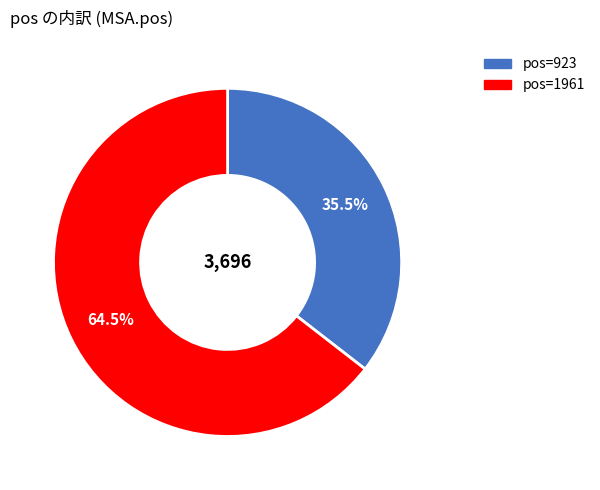

Is there a majority slice in this chart?

Yes